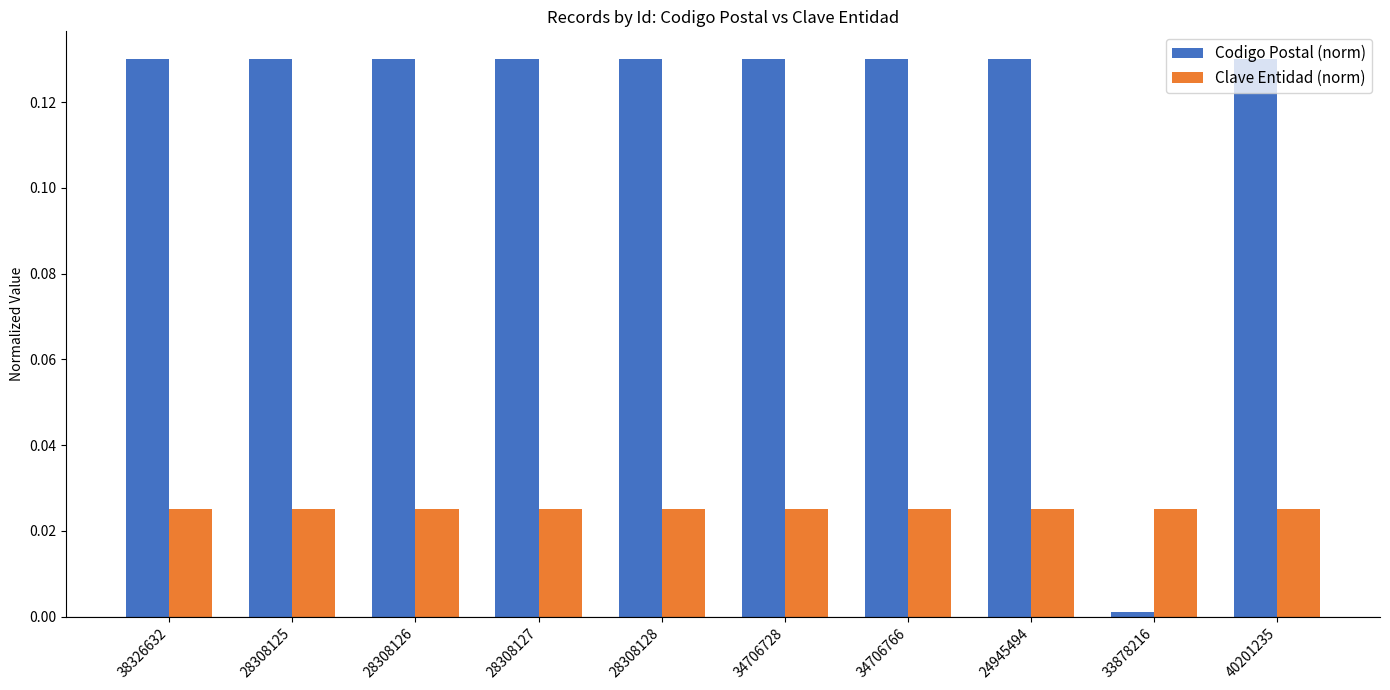

What position from the left is 34706766?

7